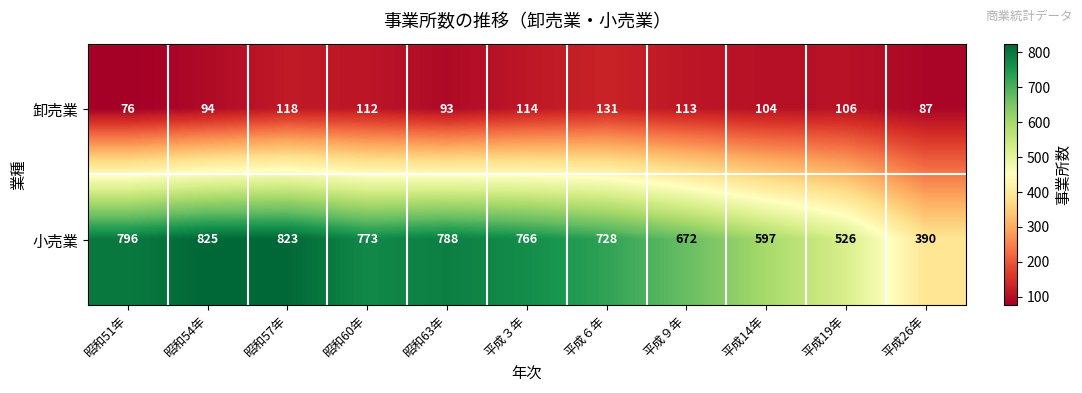

Rank the series by their maximum value, from lowest to highest.

卸売業, 小売業